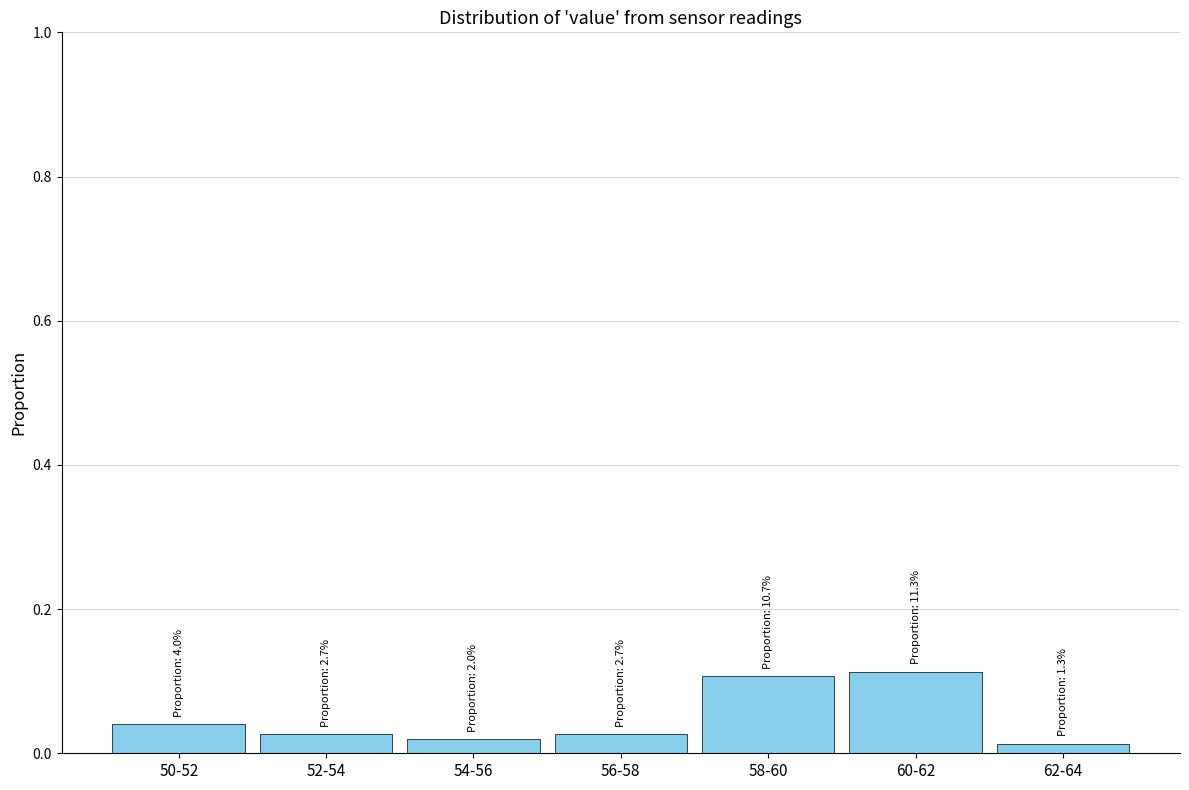

Count the values in the range 0 to 1.

7